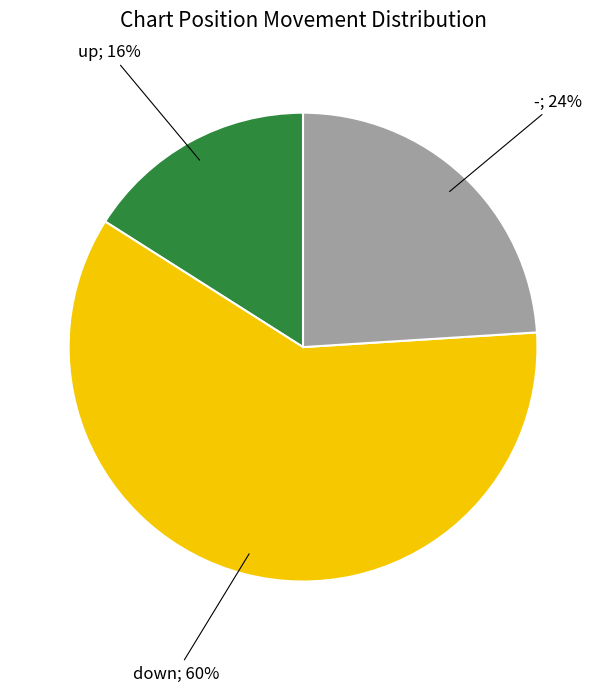

The - slice represents 24% of the pie. True or false?

True